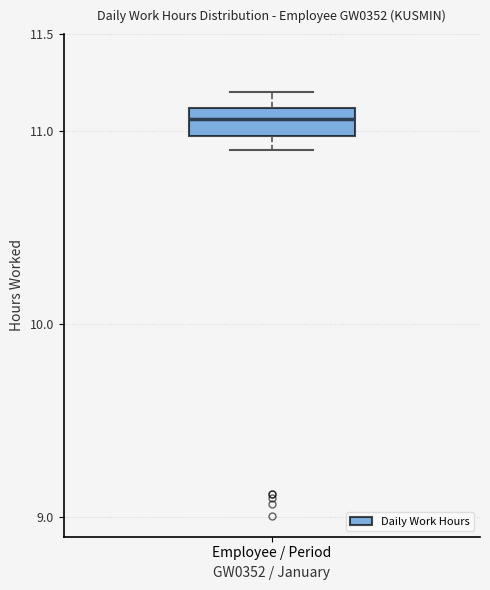

Read this box plot against the y-axis: the position of the median line, the range covered by the box, and the ends of both whiskers. The values are not printed on the chart, so give them approximately, as read against the axis.

median 11.05, box 11.00 to 11.10, whiskers 10.90 to 11.20